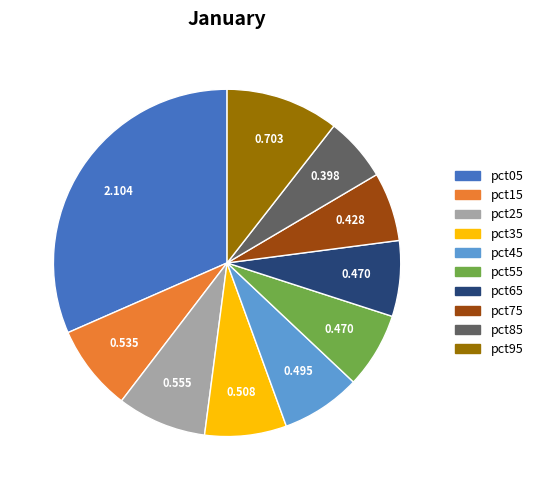

Is there any slice that represents more than half of the pie?

No